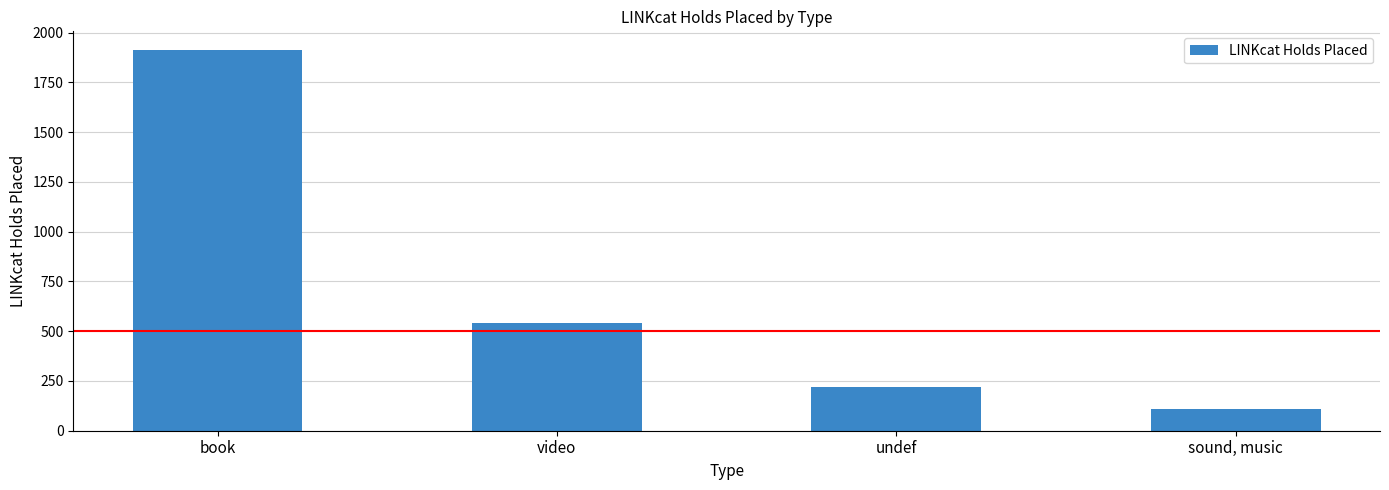

The chart shows a value of 3436 at book. True or false?

False